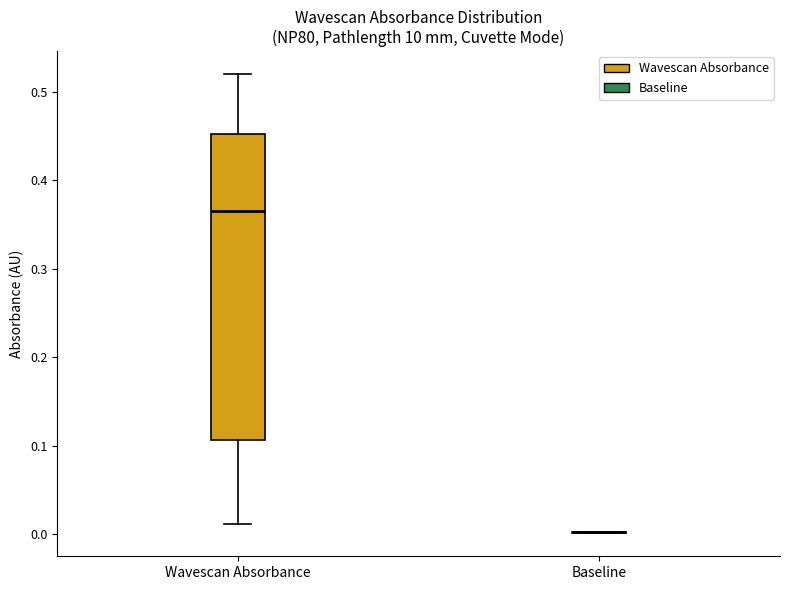

Which box is the tallest, from its lower edge to its upper edge?

Wavescan Absorbance